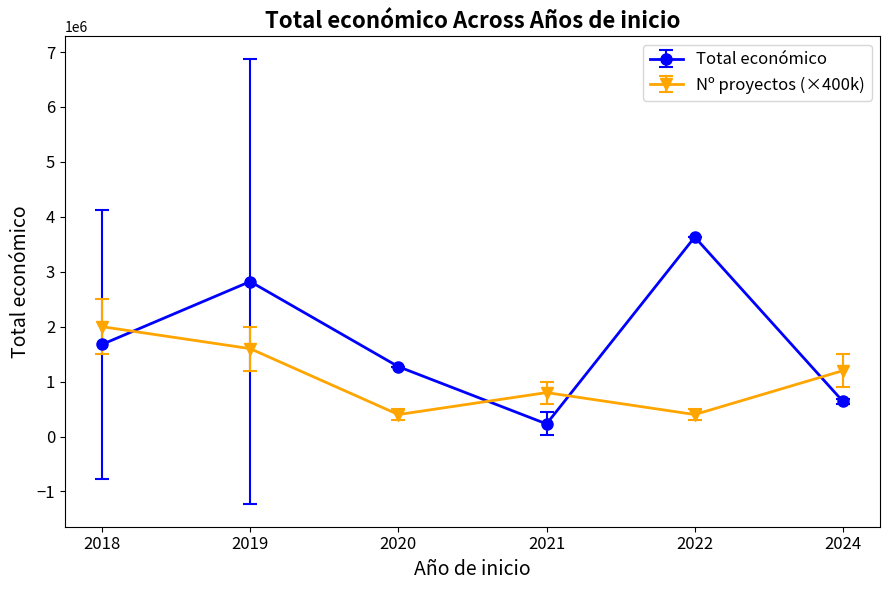

Reading left to right, list all the values displayed in this chart.

Total económico: 1676265.8	2821774.5	1272314.0	229748.5	3631233.0	639121.7
Nº proyectos (×400k): 2000000.0	1600000.0	400000.0	800000.0	400000.0	1200000.0